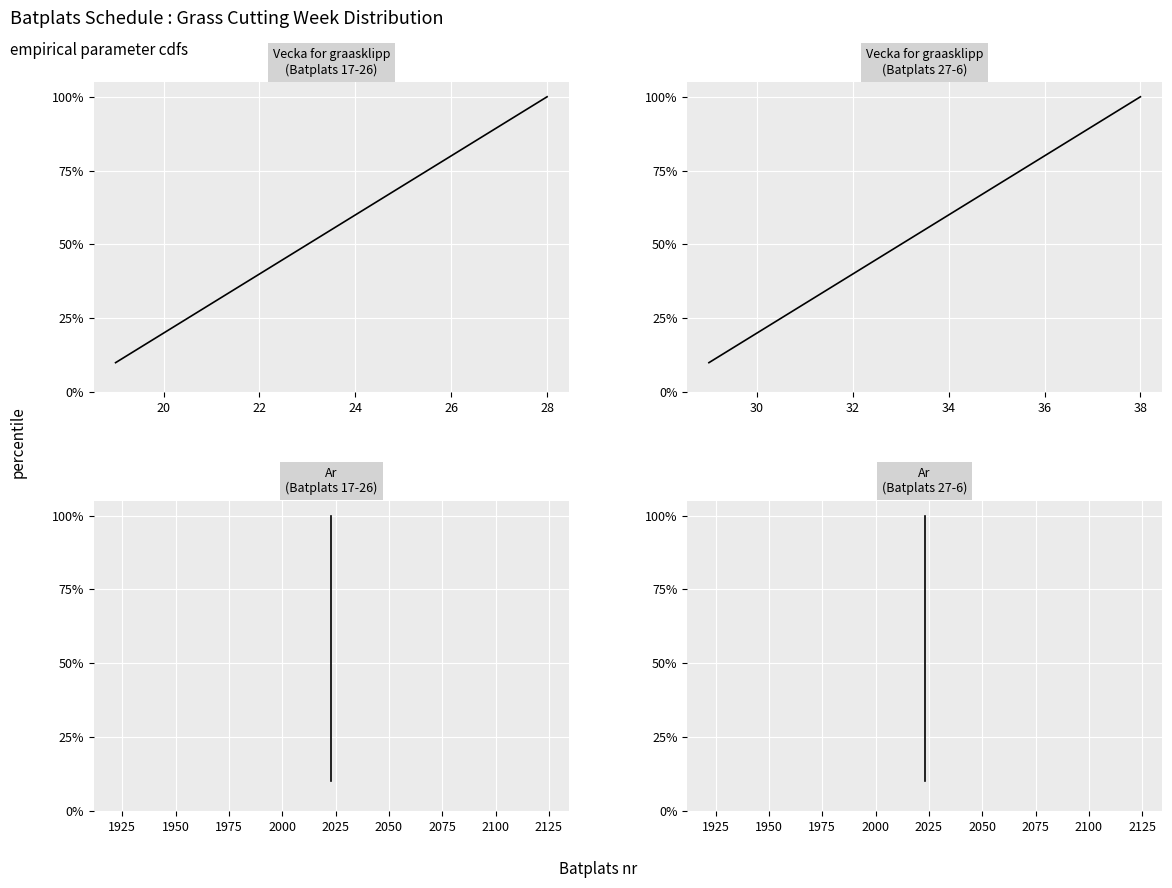

Does the chart display data point markers on the line(s)?

No